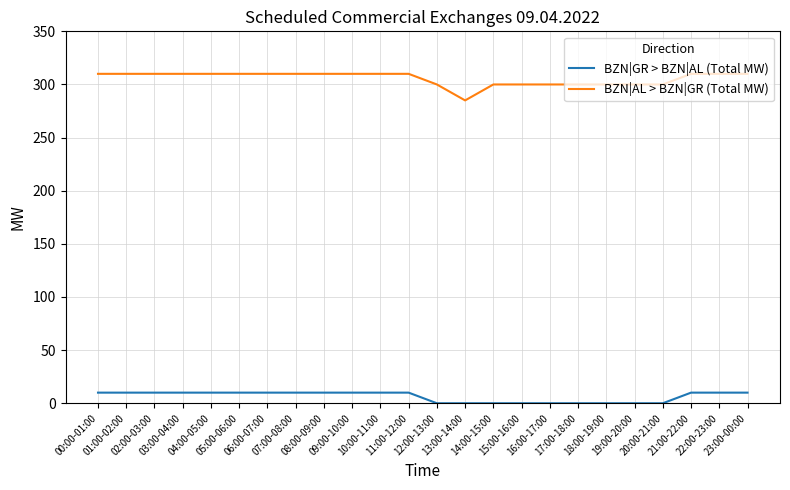

Is the value of BZN|GR > BZN|AL (Total MW) at 11:00-12:00 greater than the value of BZN|AL > BZN|GR (Total MW) at 16:00-17:00?

No